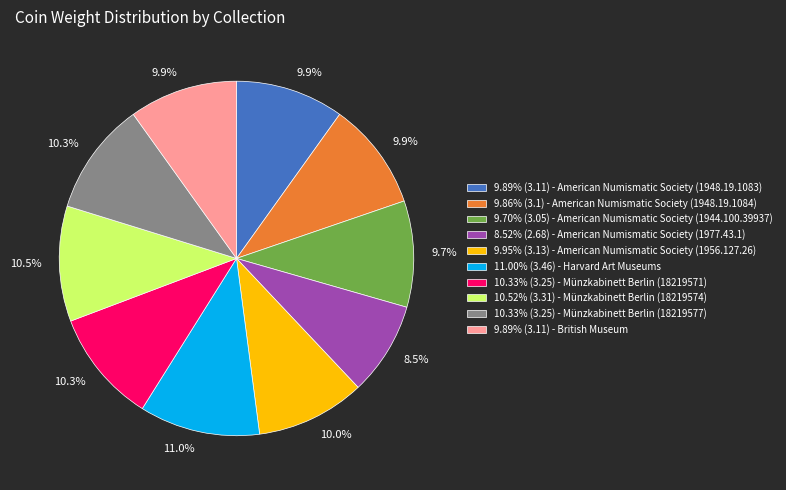

What percentage do 11.00% (3.46) - Harvard Art Museums and 8.52% (2.68) - American Numismatic Society (1977.43.1) together represent?

19.5%